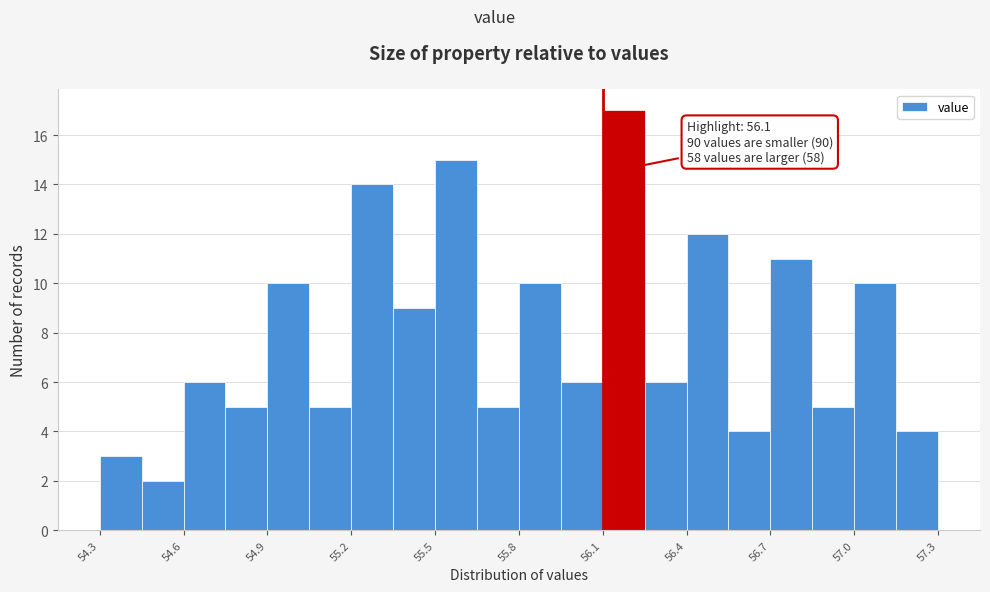

Around what value on the x-axis is the tallest bar? Give the approximate position of its centre, as read against the axis.

56.20